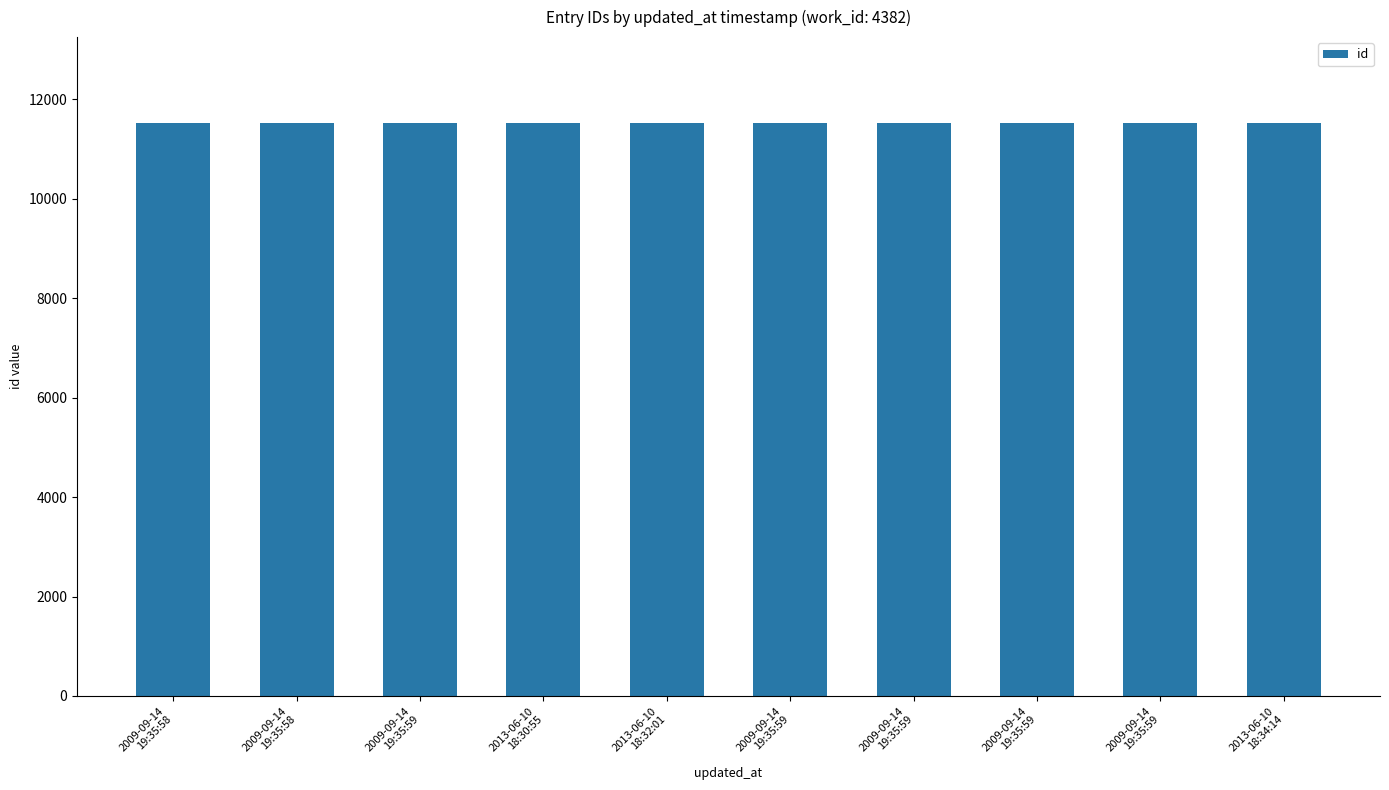

Is it true that the value at 2009-09-14
19:35:58 is 17226?

False